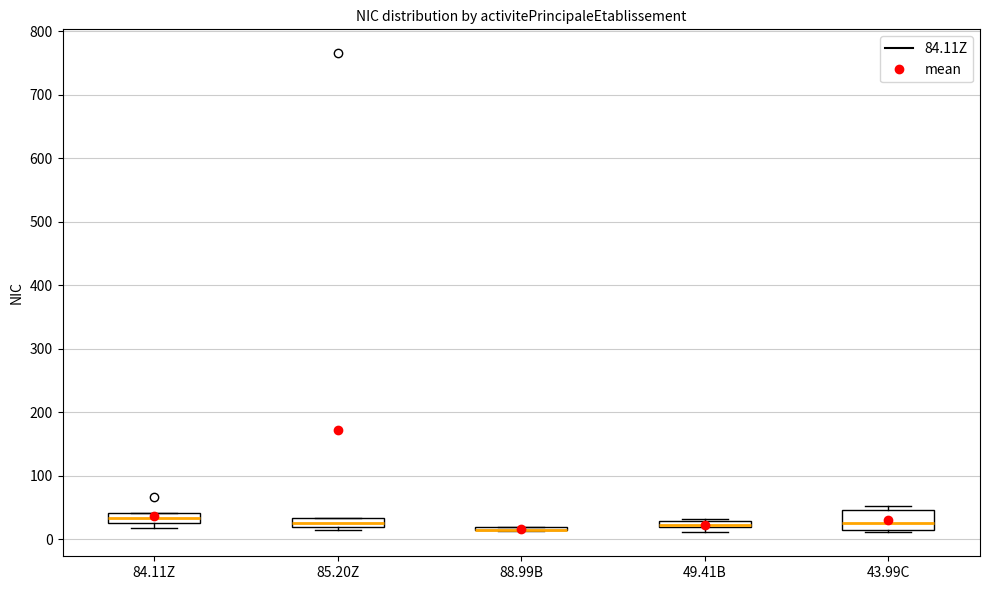

Which box is the tallest, from its lower edge to its upper edge?

43.99C